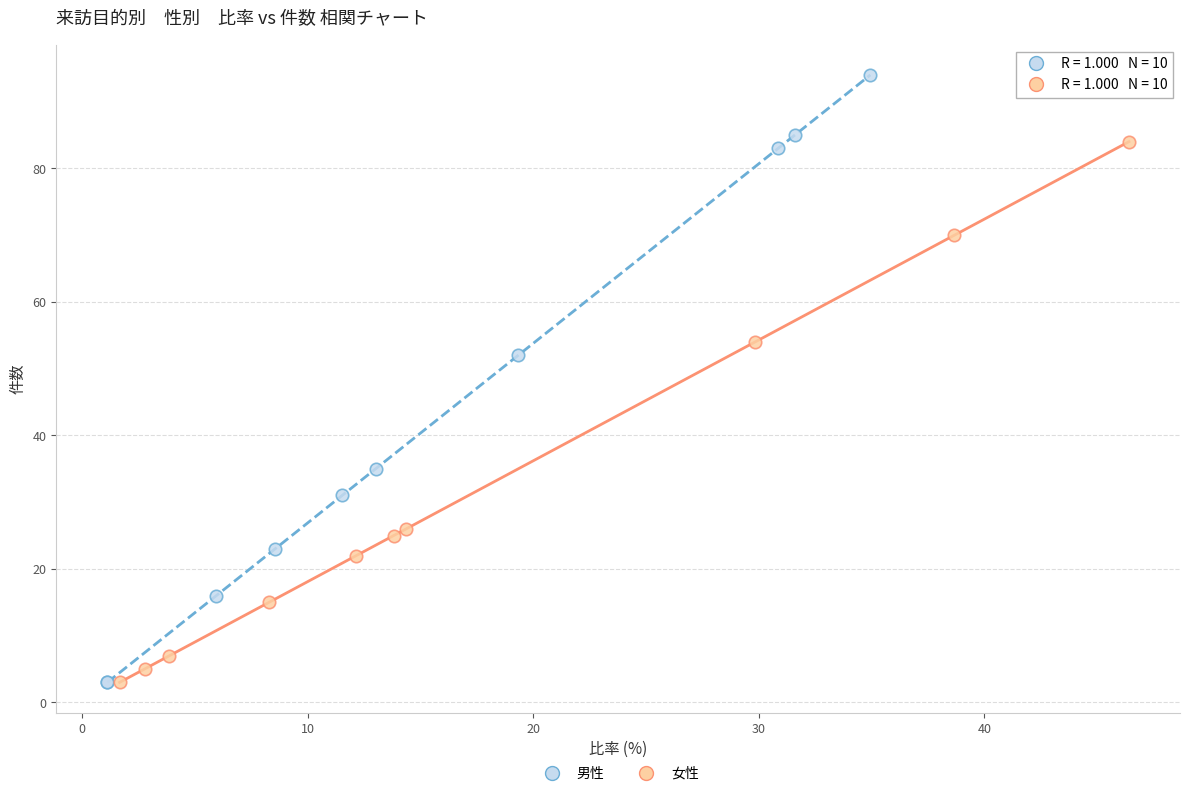

Which series contains the highest Y value?

男性